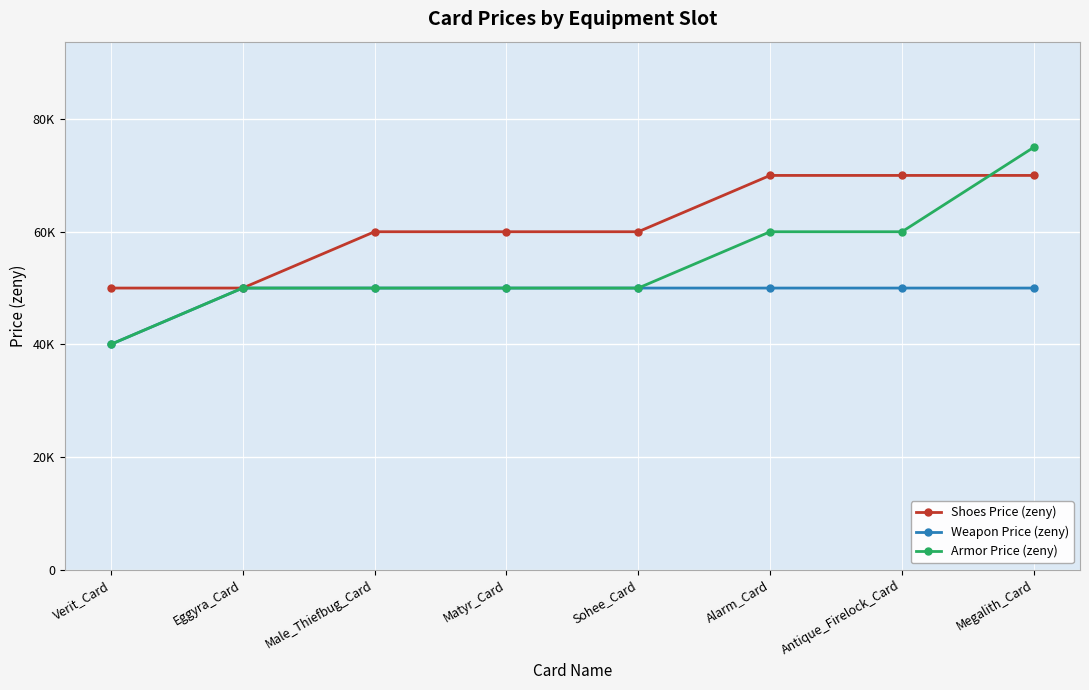

Which label corresponds to the largest value in the chart?

Megalith_Card